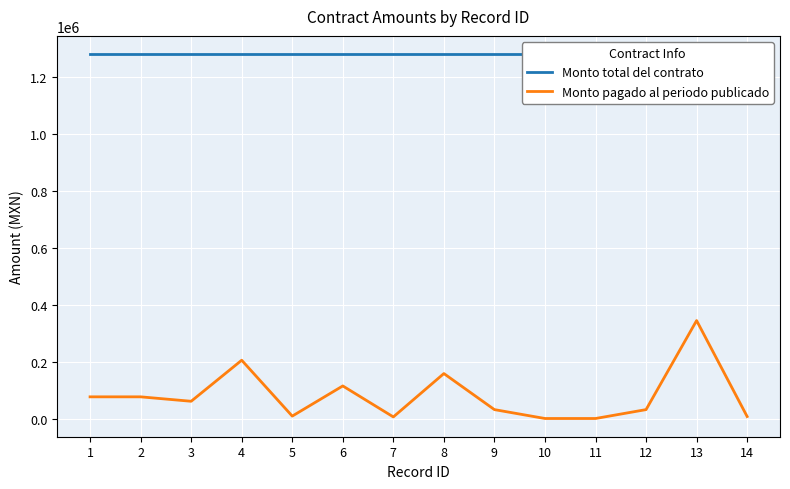

True or false: Monto pagado al periodo publicado has a value of 158340.0 at 8.

True